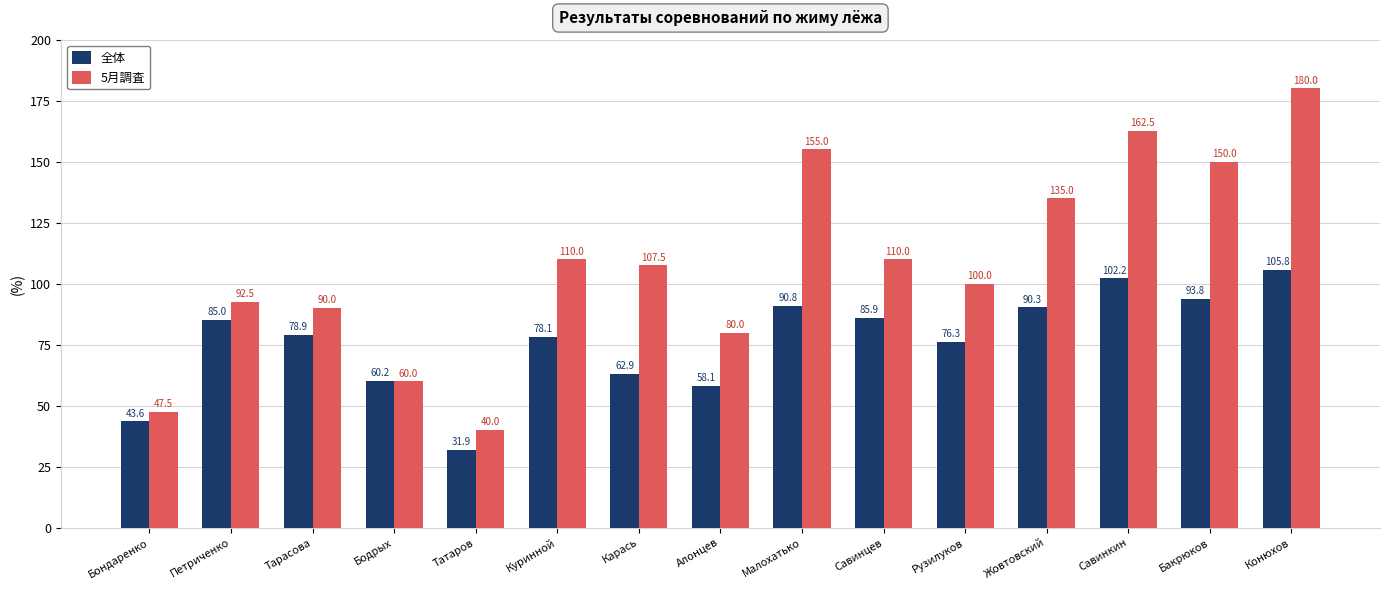

What are all the series names shown in the legend?

全体, 5月調査